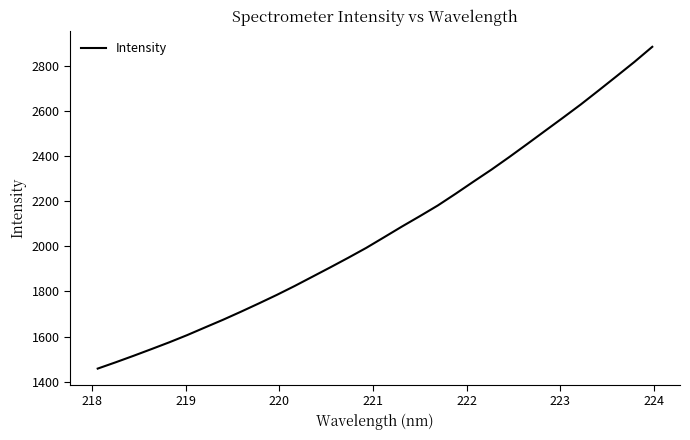

What is the difference between the maximum and minimum values?

1425.3